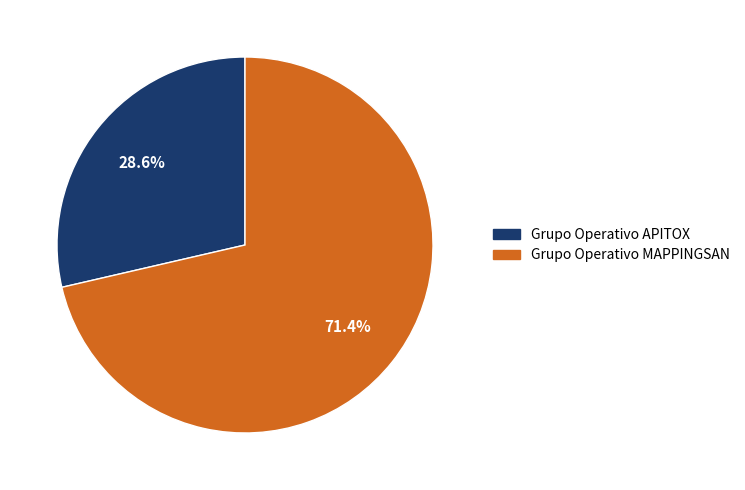

Which has a higher value, Grupo Operativo APITOX or Grupo Operativo MAPPINGSAN?

Grupo Operativo MAPPINGSAN